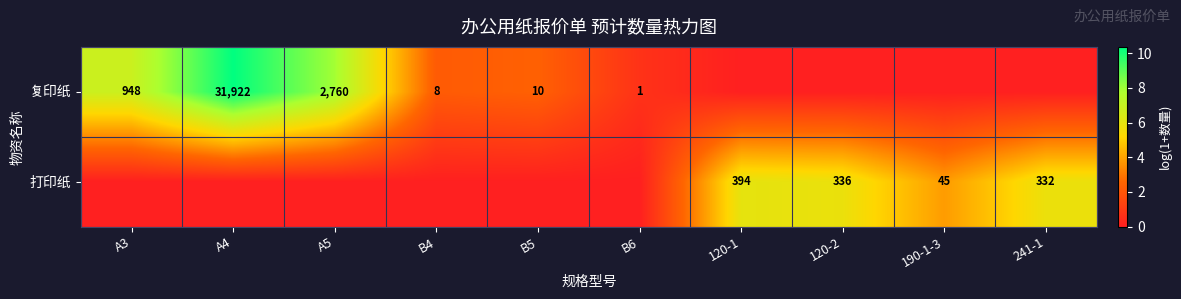

How many series are shown in this chart?

2